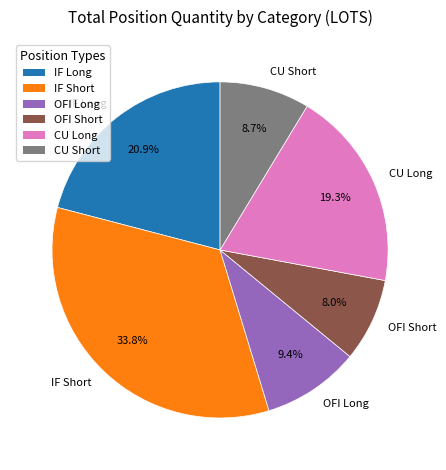

Rank the categories by value from highest to lowest.

IF Short, IF Long, CU Long, OFI Long, CU Short, OFI Short